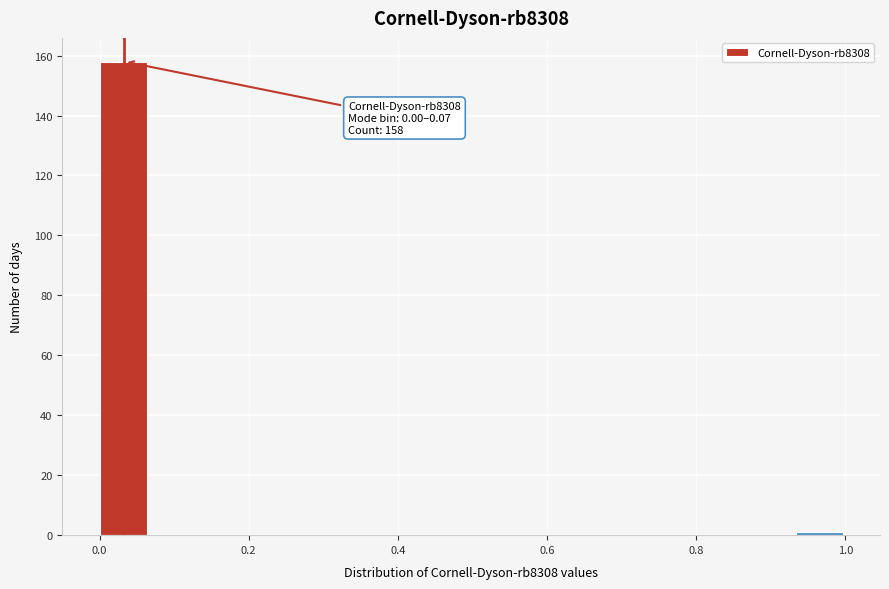

Read against the x-axis, roughly where is the centre of the tallest bar?

0.04